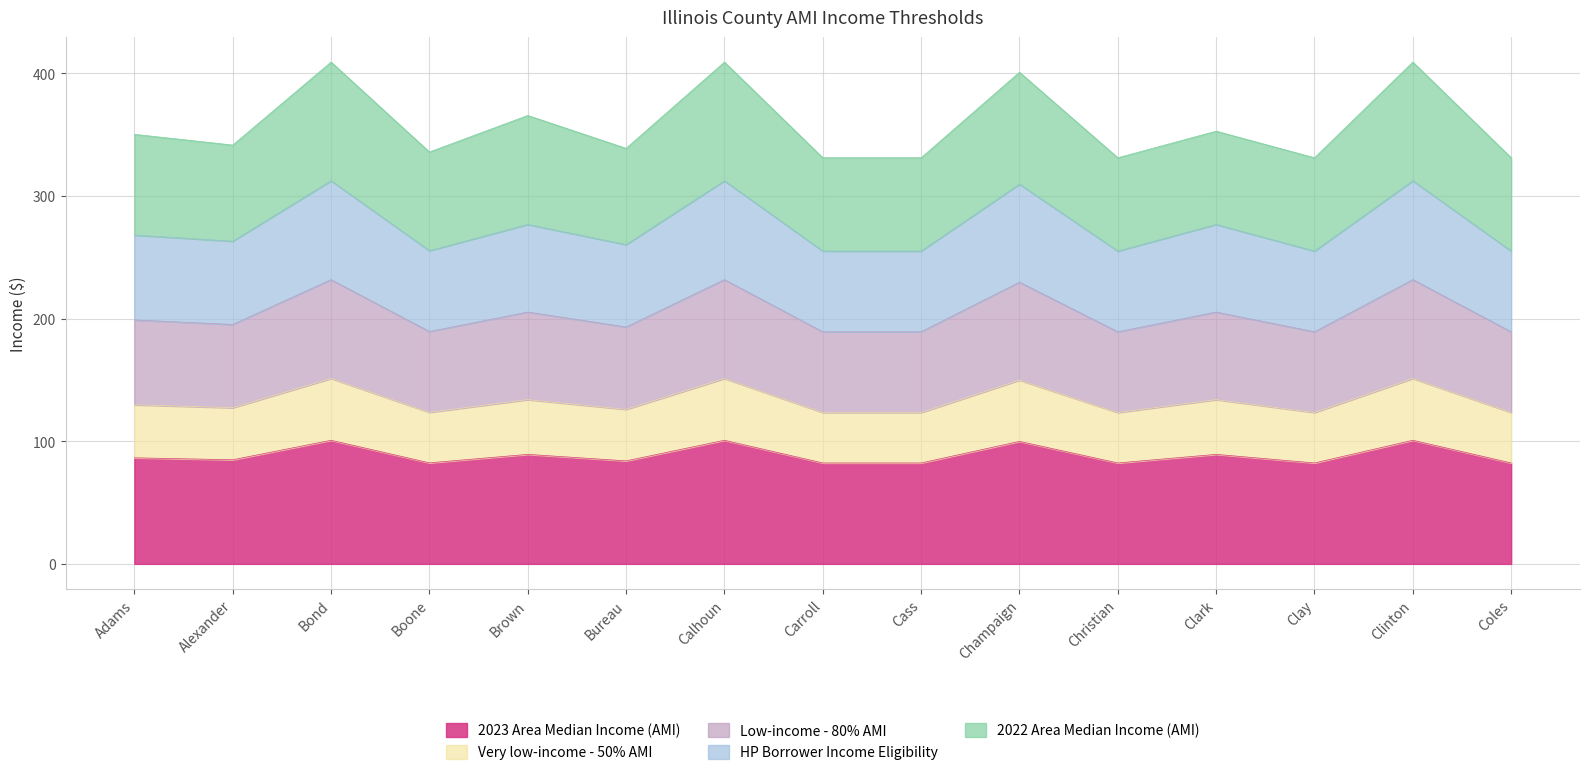

What is the value of the HP Borrower Income Eligibility point at the 9th from the left?

255.1